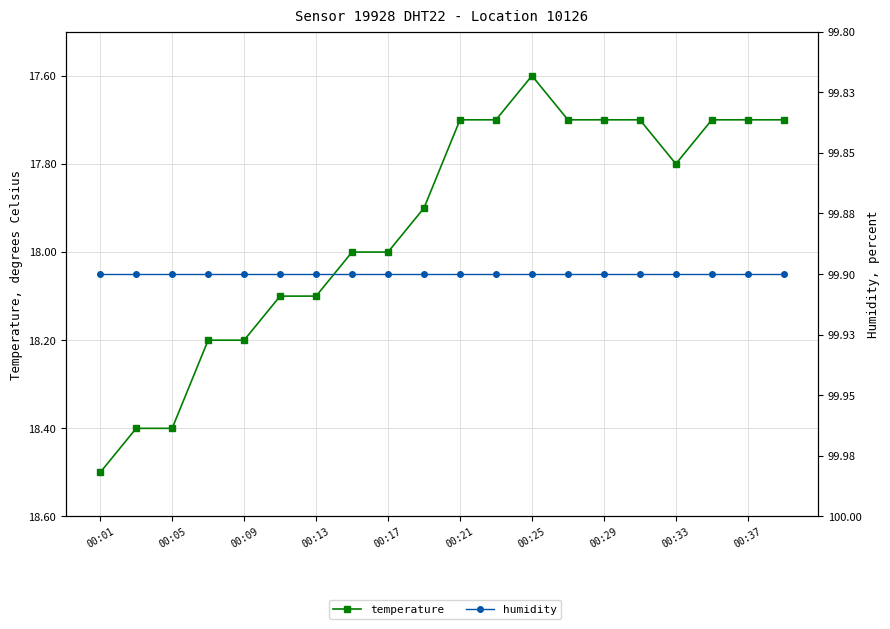

True or false: temperature and humidity intersect in this chart.

False